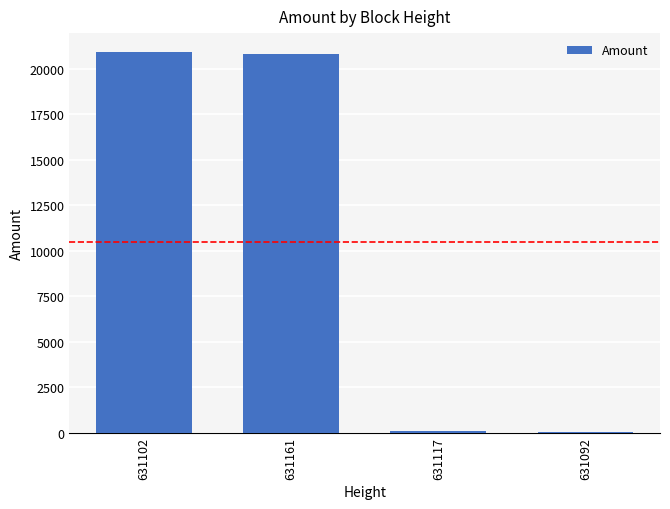

Where does the data first go above 20819?

631102